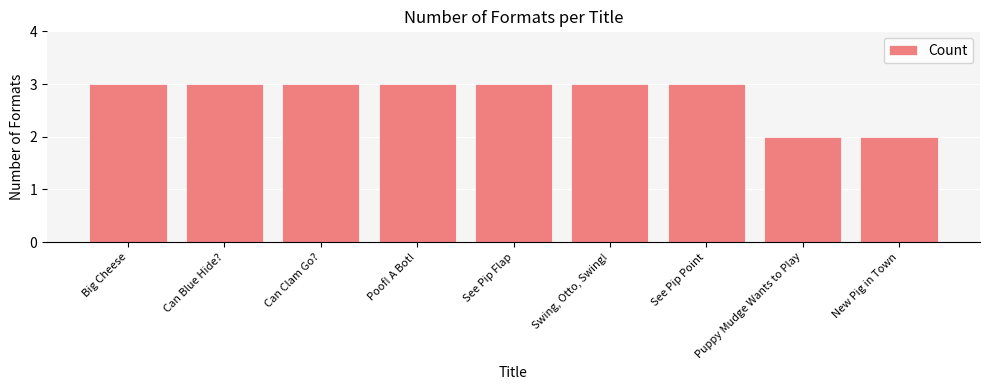

Read the value at Can Blue Hide?.

3